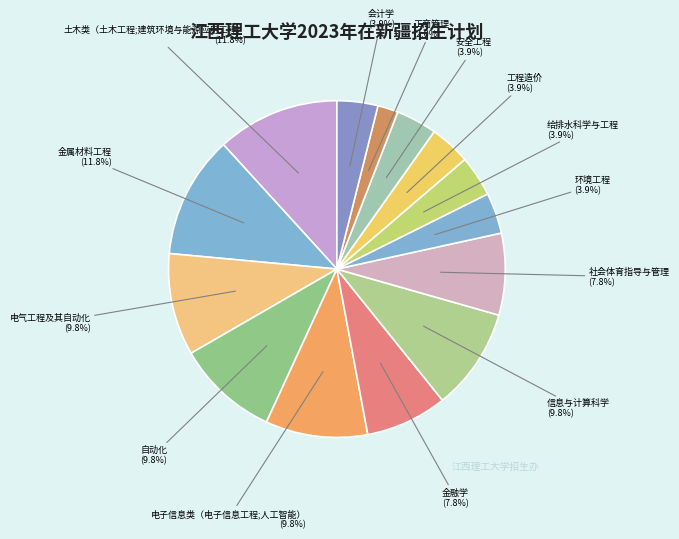

What is the ratio of the value at 信息与计算科学 to the value at 土木类（土木工程;建筑环境与能源应用工程）?

0.8